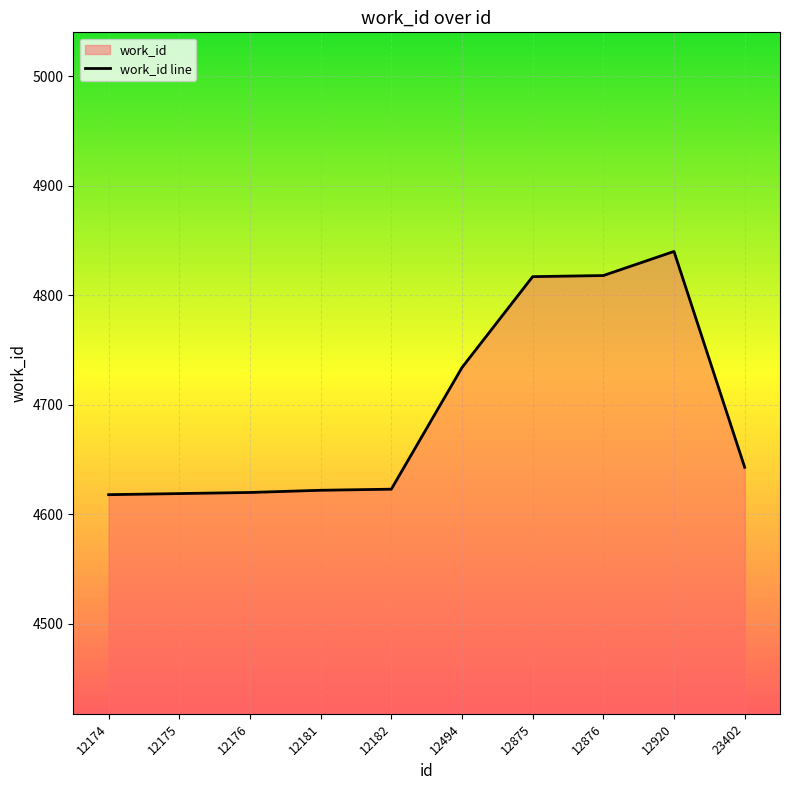

Where does the data first go above 4643?

12494